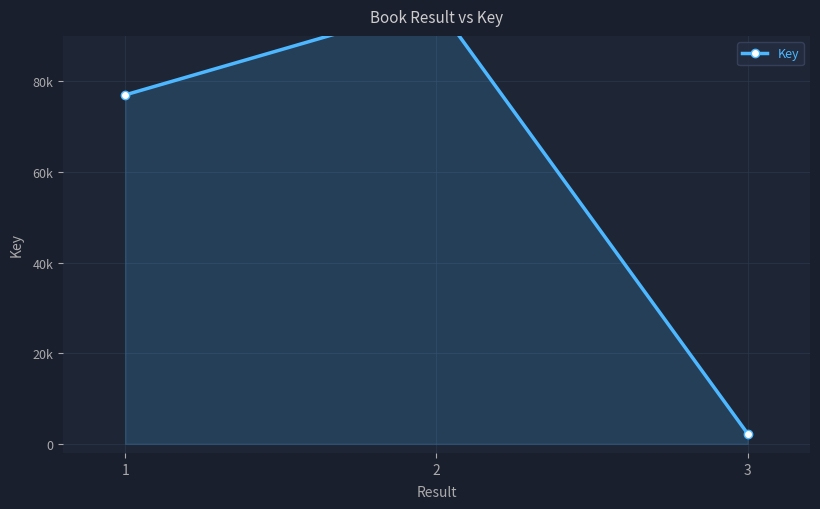

What is the sum of the values at 1 and 2?

173875